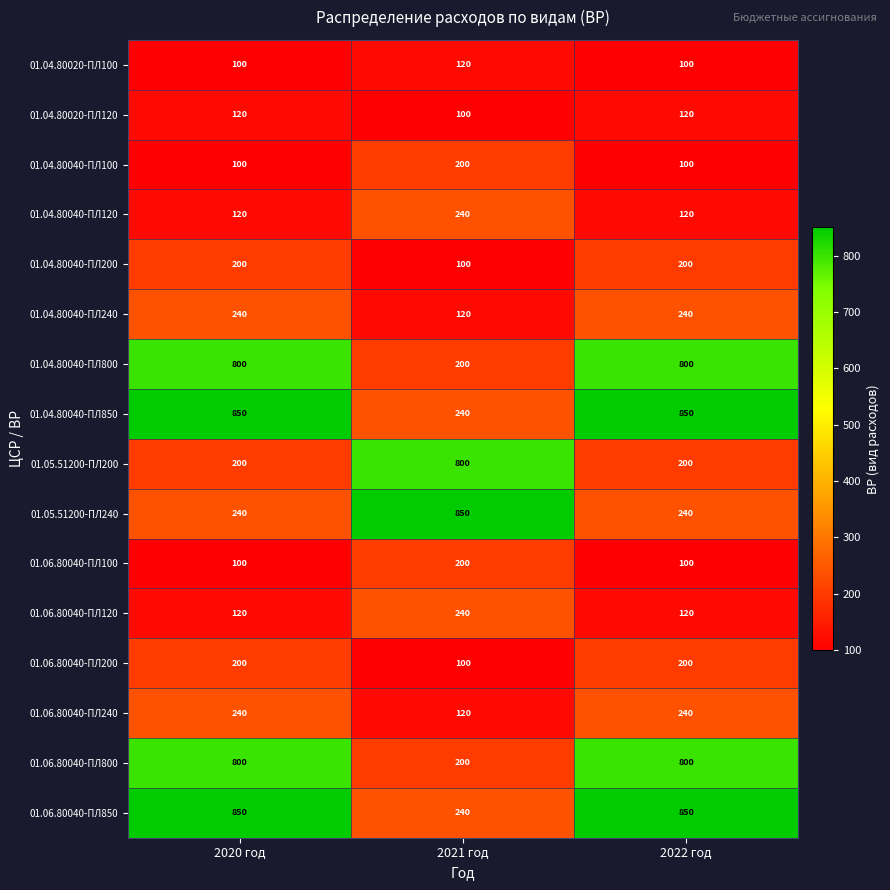

What is the approximate value of 01.06.80040-ПЛ120 at 2021 год?

240